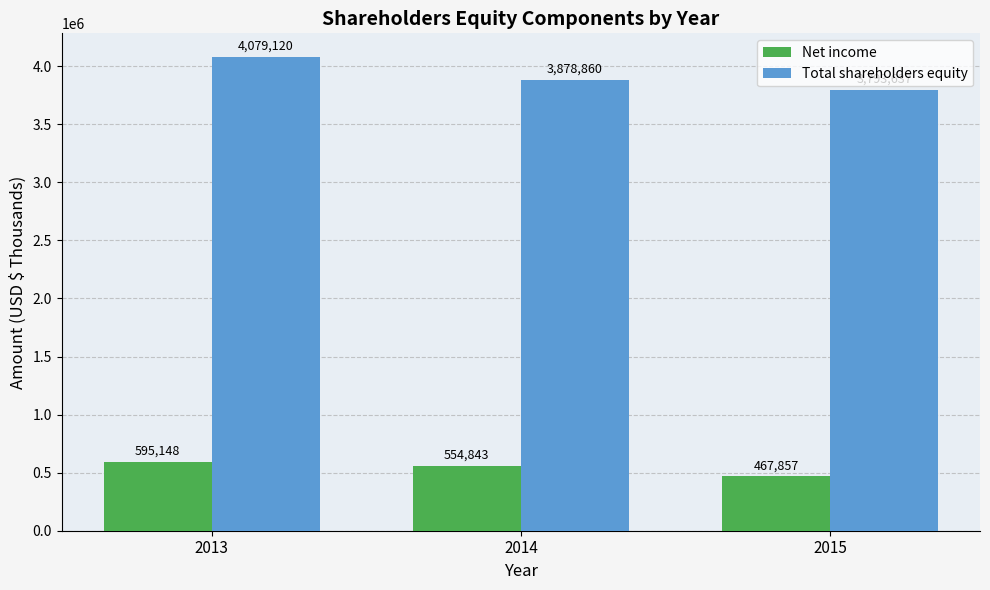

The Total shareholders equity series shows 3878860 at 2014. True or false?

True